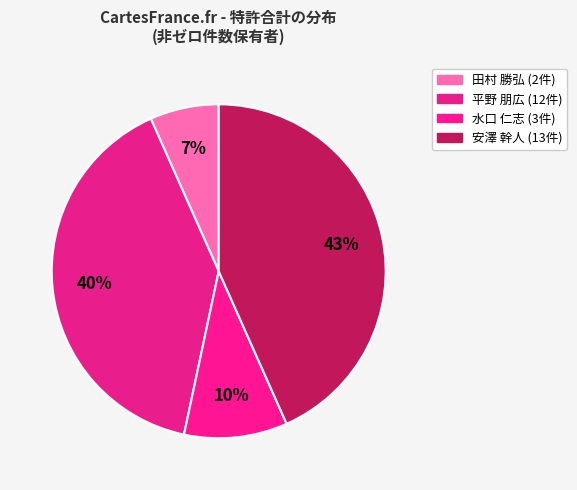

How many segments does this pie chart have?

4